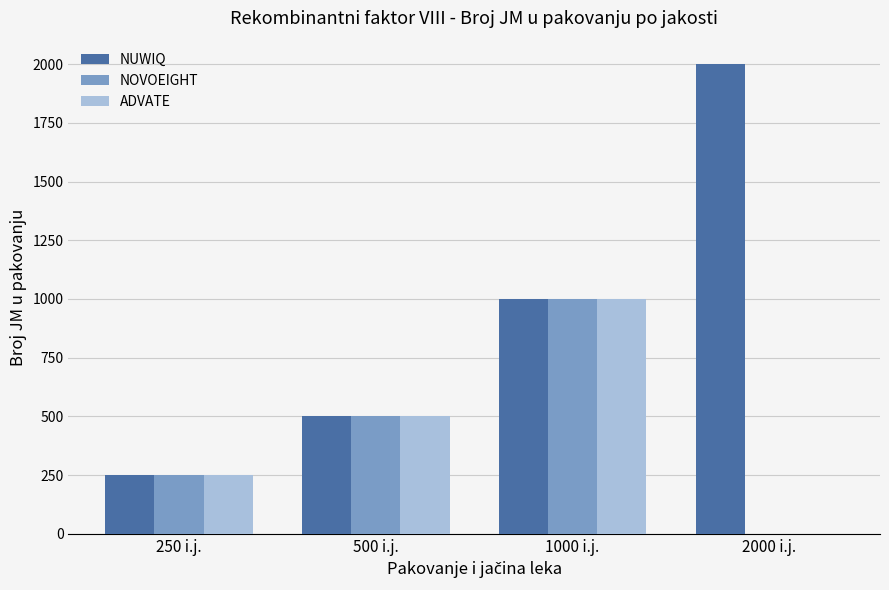

The NOVOEIGHT series shows 258 at 500 i.j.. True or false?

False